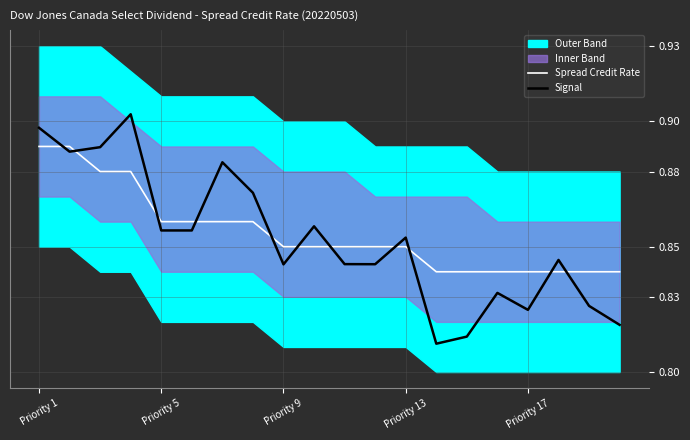

How many lines are shown in the chart?

2